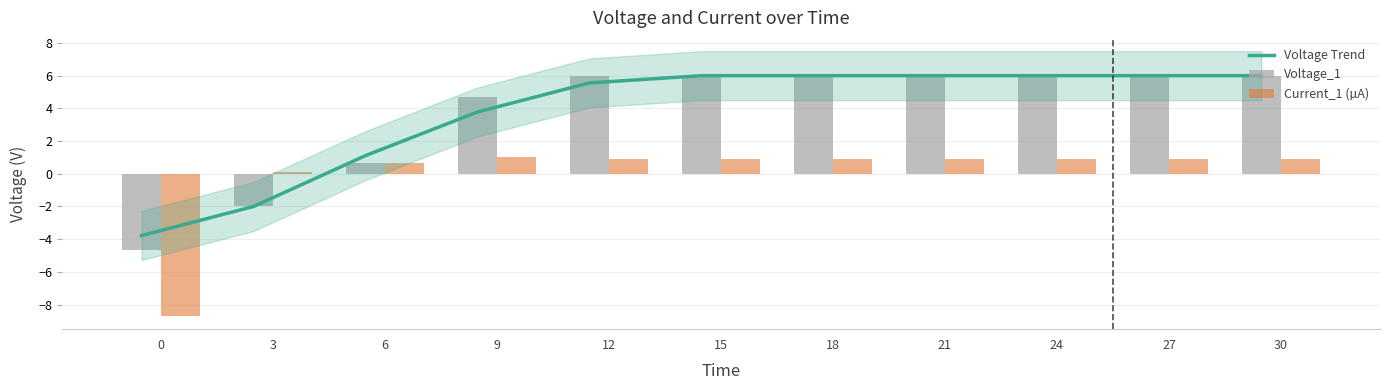

Rank the series at 24 from highest to lowest value.

Voltage Trend, Voltage_1, Current_1 (µA)